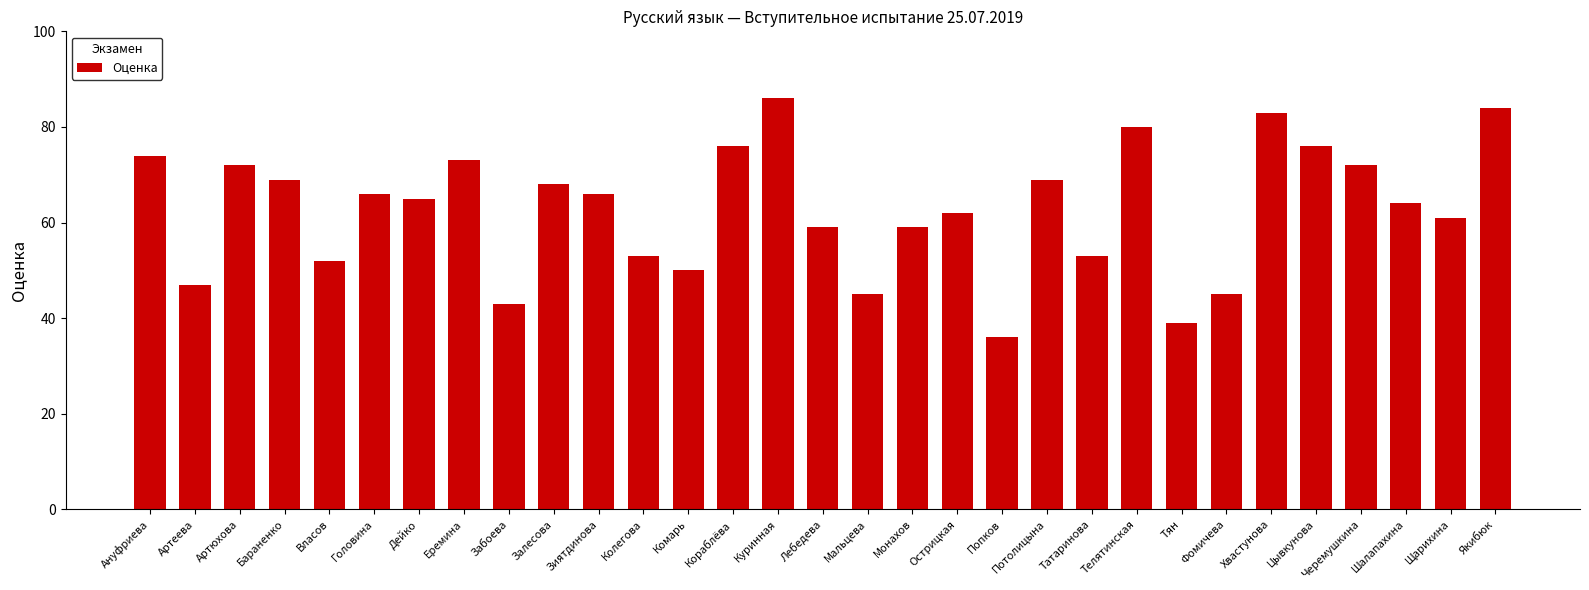

What is the difference between the maximum and minimum values?

50